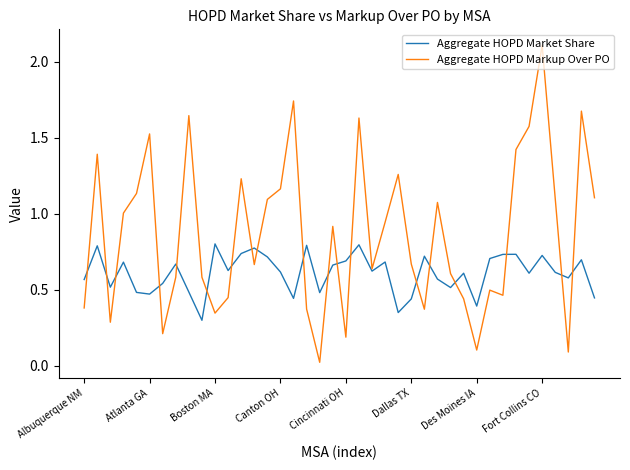

Which series ends up on top after the final intersection of Aggregate HOPD Markup Over PO and Aggregate HOPD Market Share?

Aggregate HOPD Markup Over PO